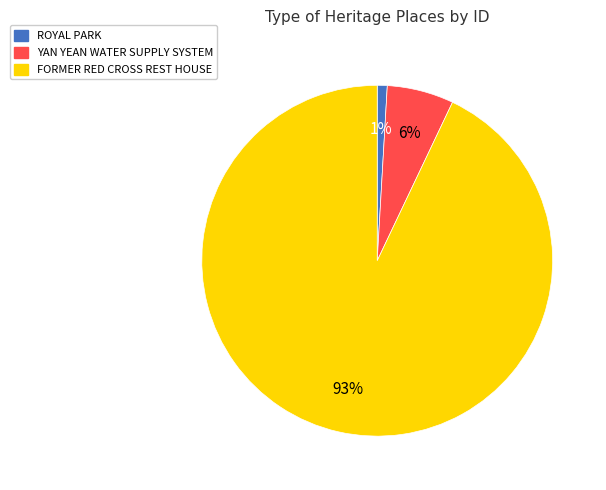

Is the sum of YAN YEAN WATER SUPPLY SYSTEM and ROYAL PARK greater than half?

No